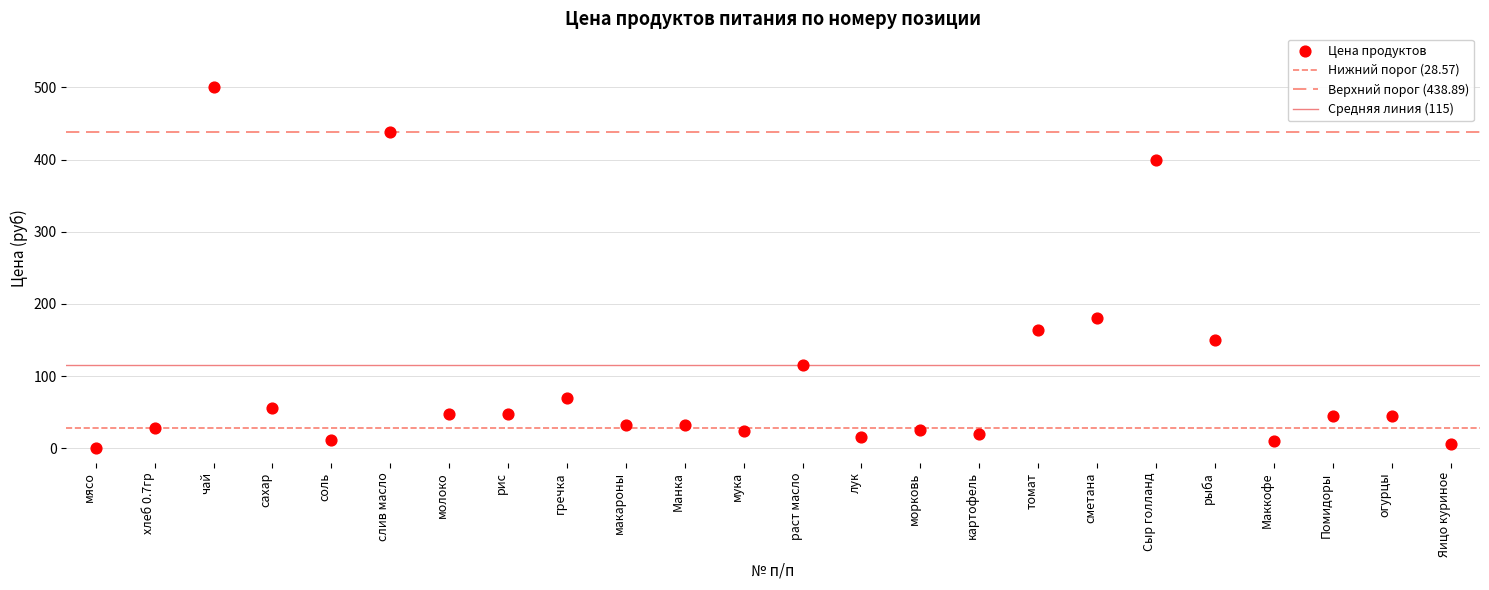

Count the number of points in this scatter plot.

24